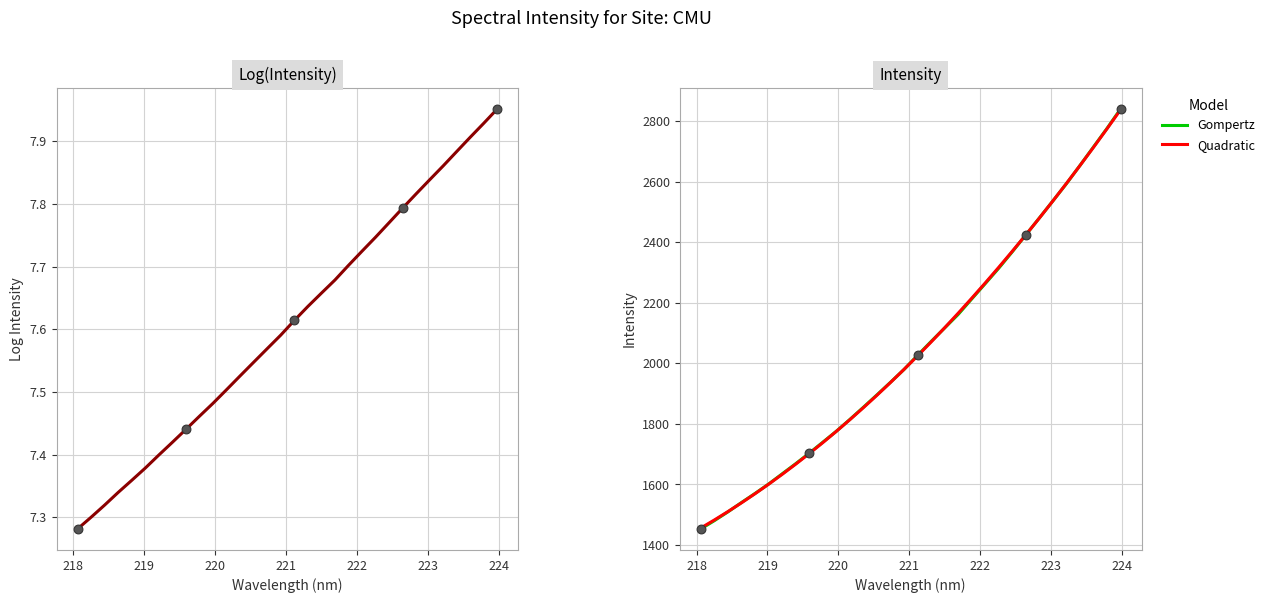

What is the lowest value of the Gompertz series?

1453.1